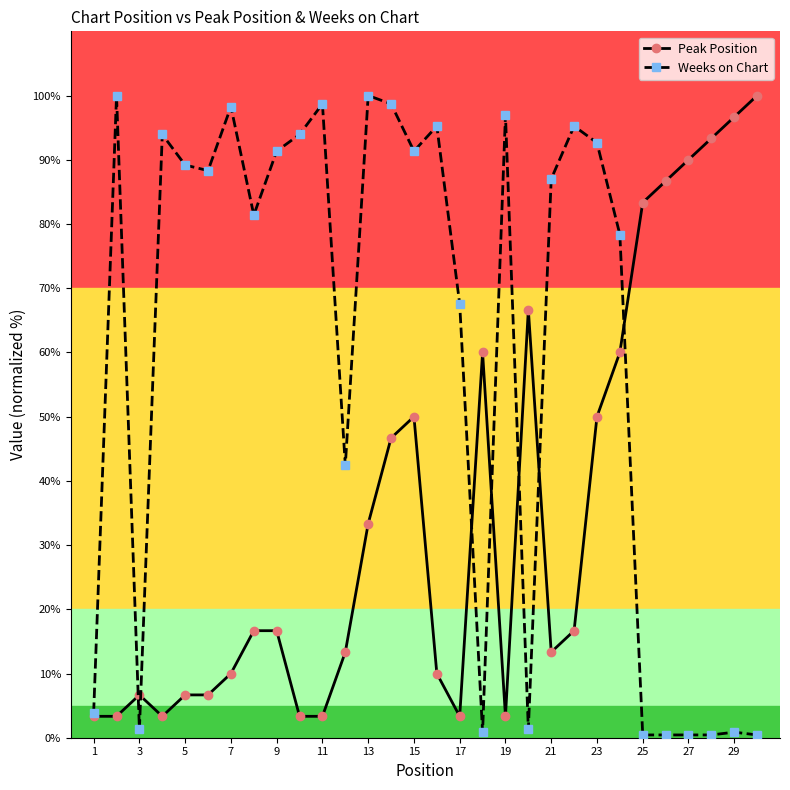

List the series in order of their overall mean, highest first.

Weeks on Chart, Peak Position